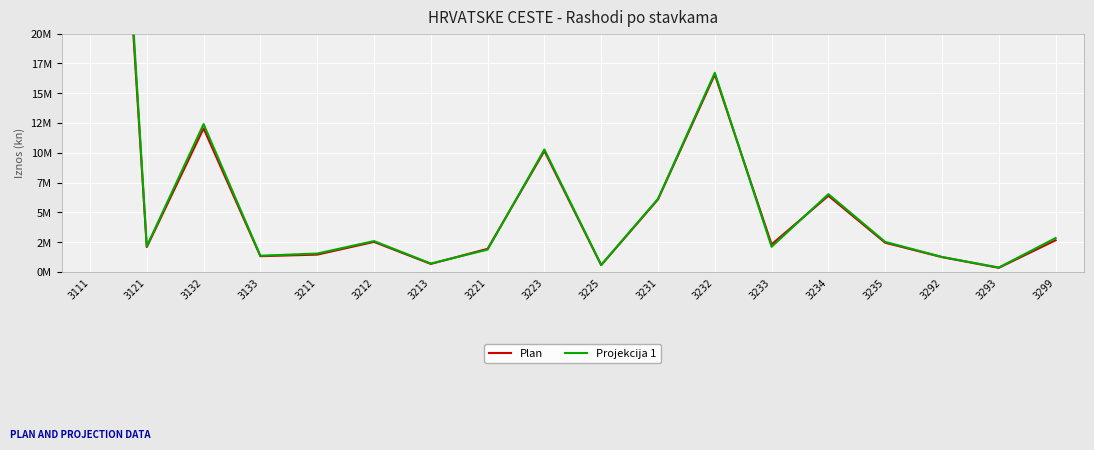

What is the value of the Plan point at the 6th from the left?

2518400